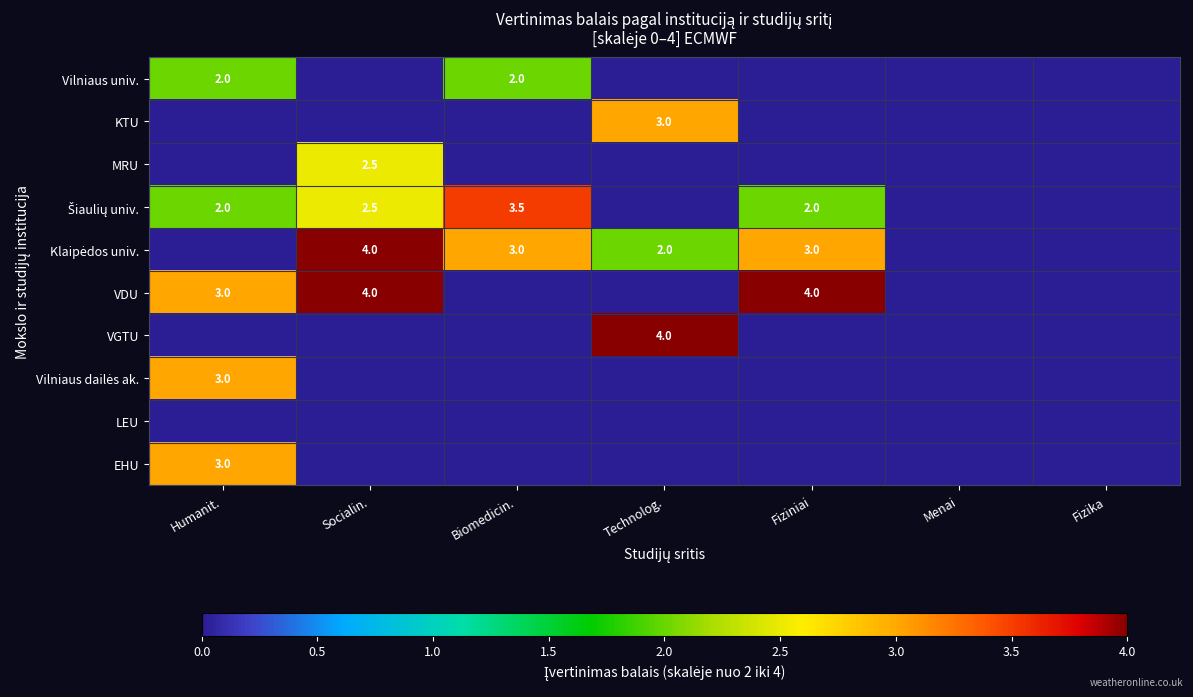

Is it true that EHU equals 5.0 at Humanit.?

False